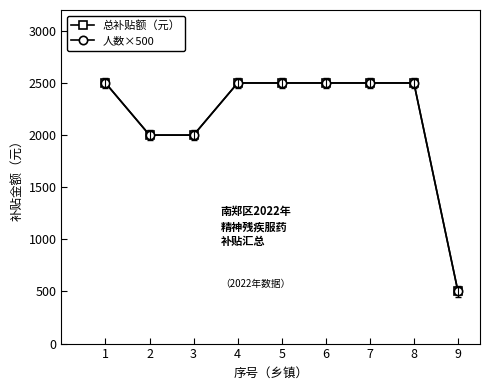

What is the sum of all 人数×500 values?

19500